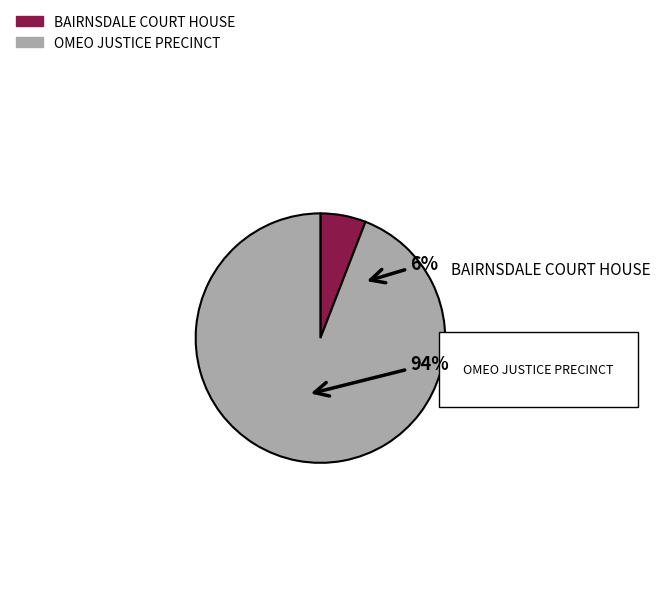

Does BAIRNSDALE COURT HOUSE represent more than half of the total?

No